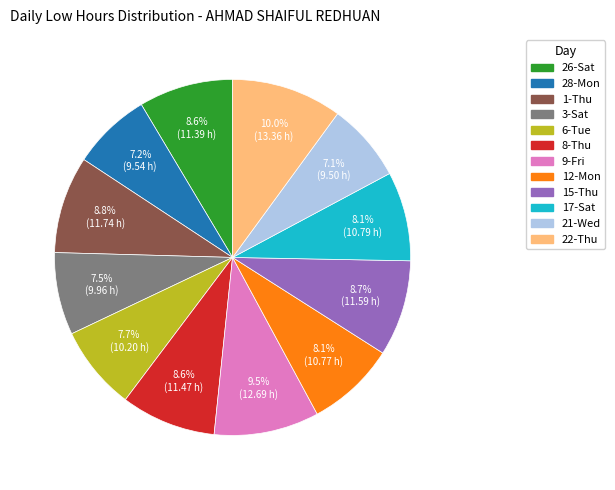

What percentage is the 12-Mon slice, to the nearest percent?

8%